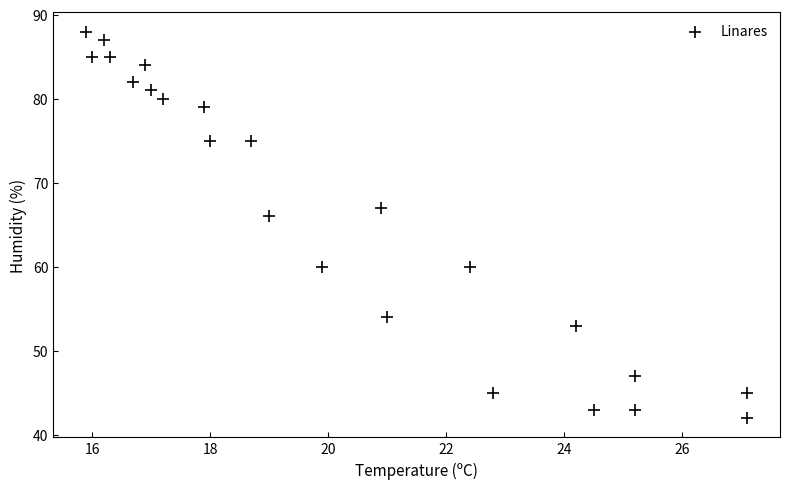

What is the range of Y values (max minus min)?

46